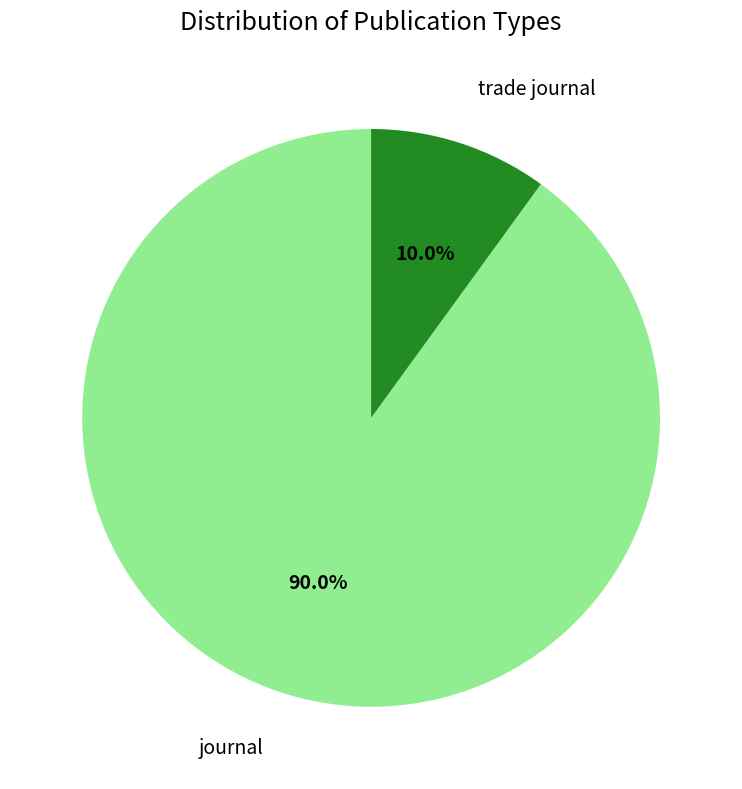

To the nearest percent, what portion does trade journal represent?

10%